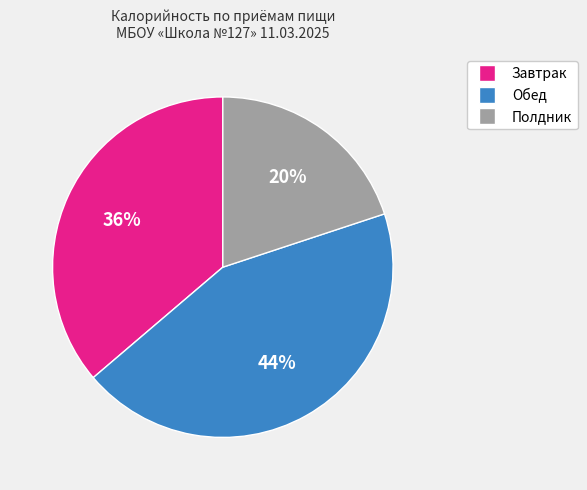

Is there any slice that represents more than half of the pie?

No